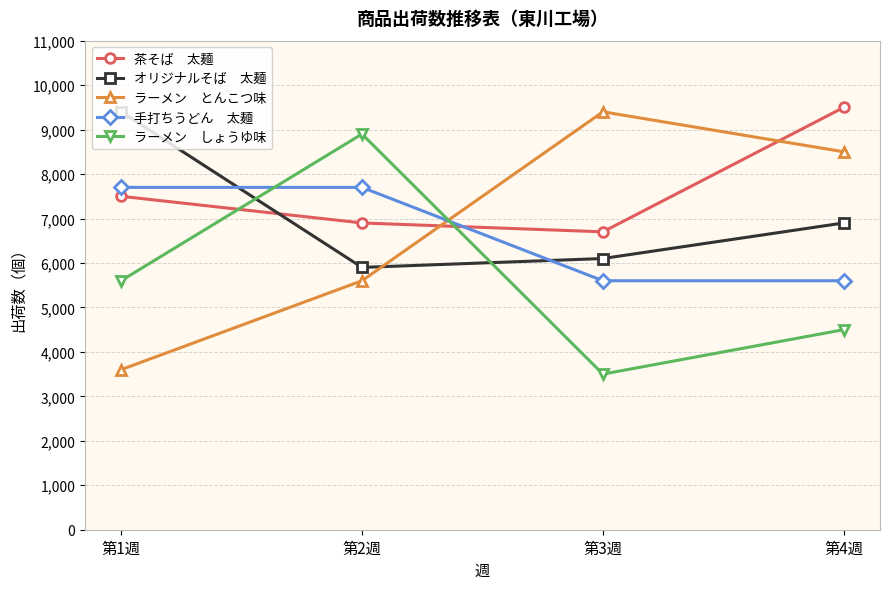

What is the label of the 2nd point from the right?

第3週